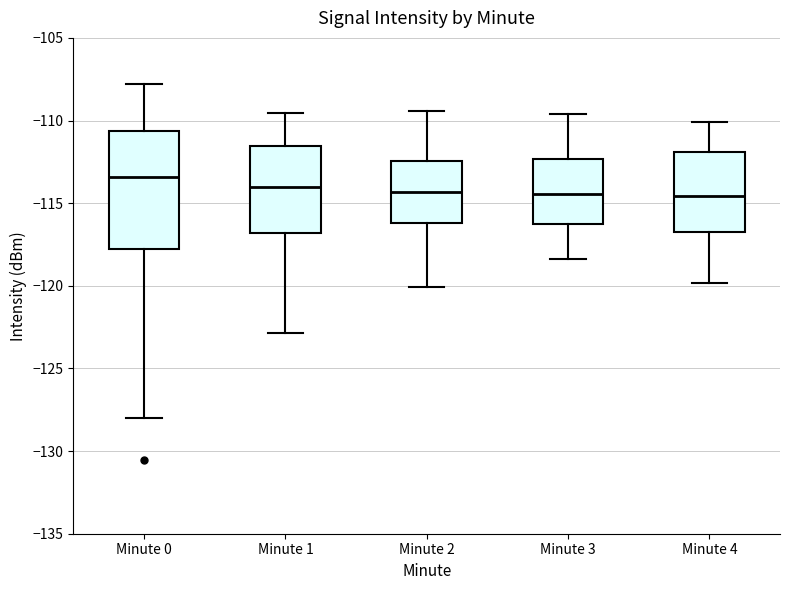

Reading left to right, read every box against the y-axis: the position of its median line, the range the box covers, and the ends of its whiskers. The values are not printed on the chart, so give them approximately, as read against the axis.

Minute 0: median -113.5, box -118.0 to -110.5, whiskers -128.0 to -108.0
Minute 1: median -114.0, box -117.0 to -111.5, whiskers -123.0 to -109.5
Minute 2: median -114.5, box -116.0 to -112.5, whiskers -120.0 to -109.5
Minute 3: median -114.5, box -116.0 to -112.5, whiskers -118.5 to -109.5
Minute 4: median -114.5, box -116.5 to -112.0, whiskers -120.0 to -110.0